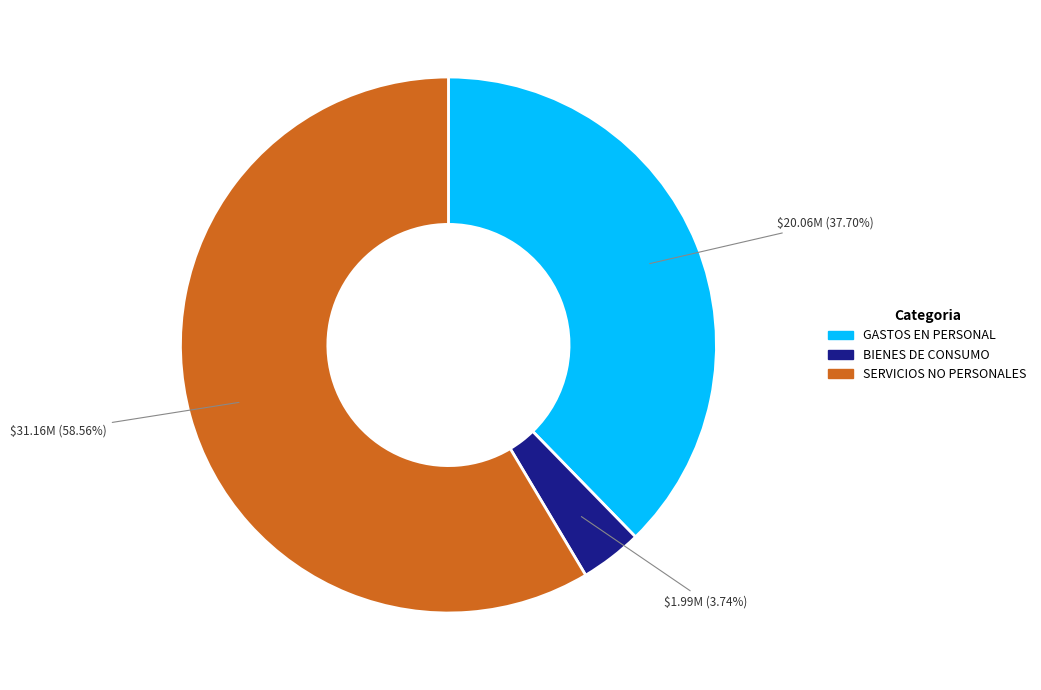

What is the smallest slice in the pie chart?

BIENES DE CONSUMO